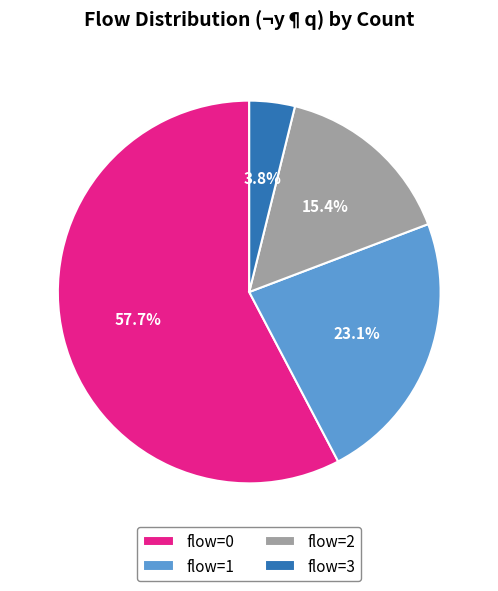

Is there any slice that represents more than half of the pie?

Yes